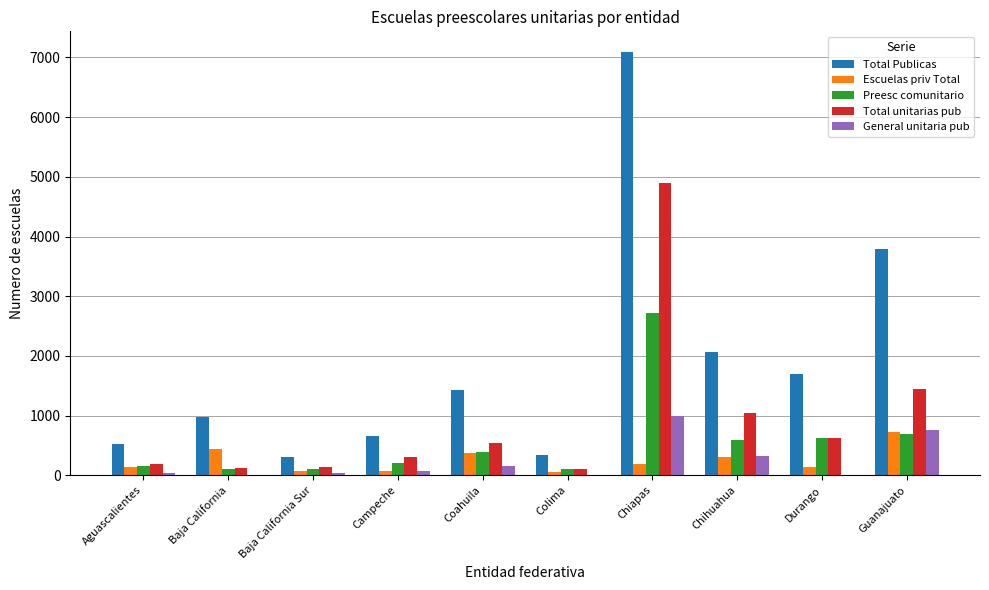

The value of Total unitarias pub at Baja California Sur is 134. True or false?

True